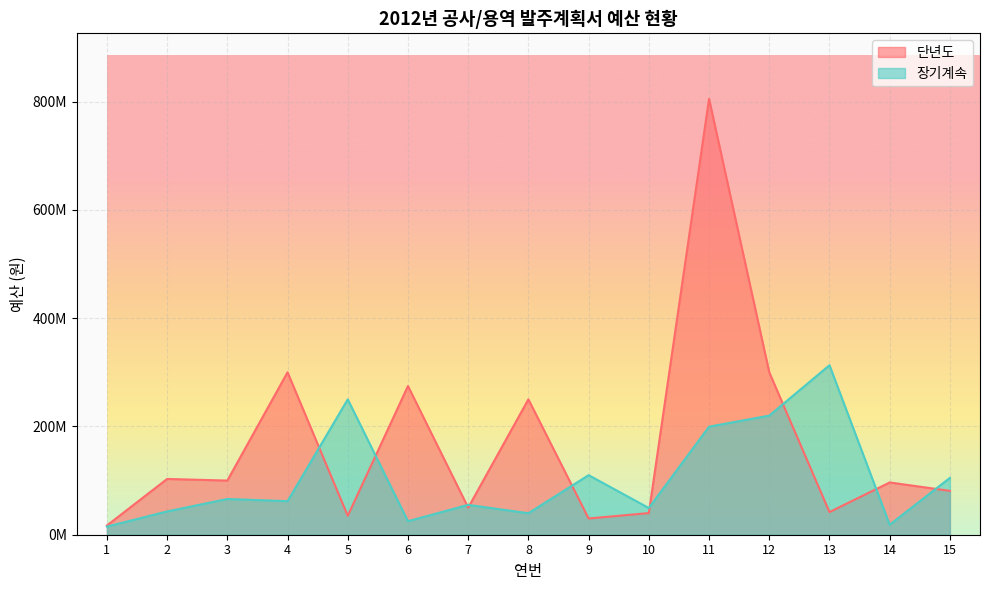

What is the sum of all 장기계속 values?

1571286677